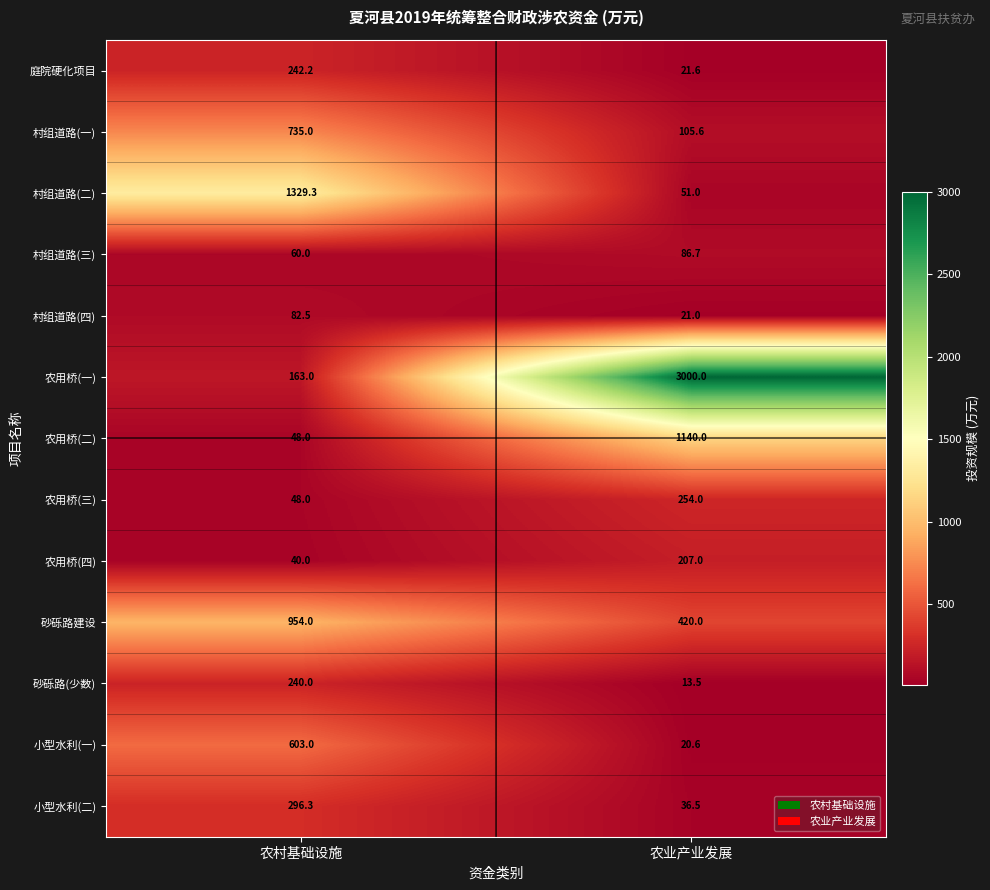

What is the sum of all 小型水利(一) values?

623.6